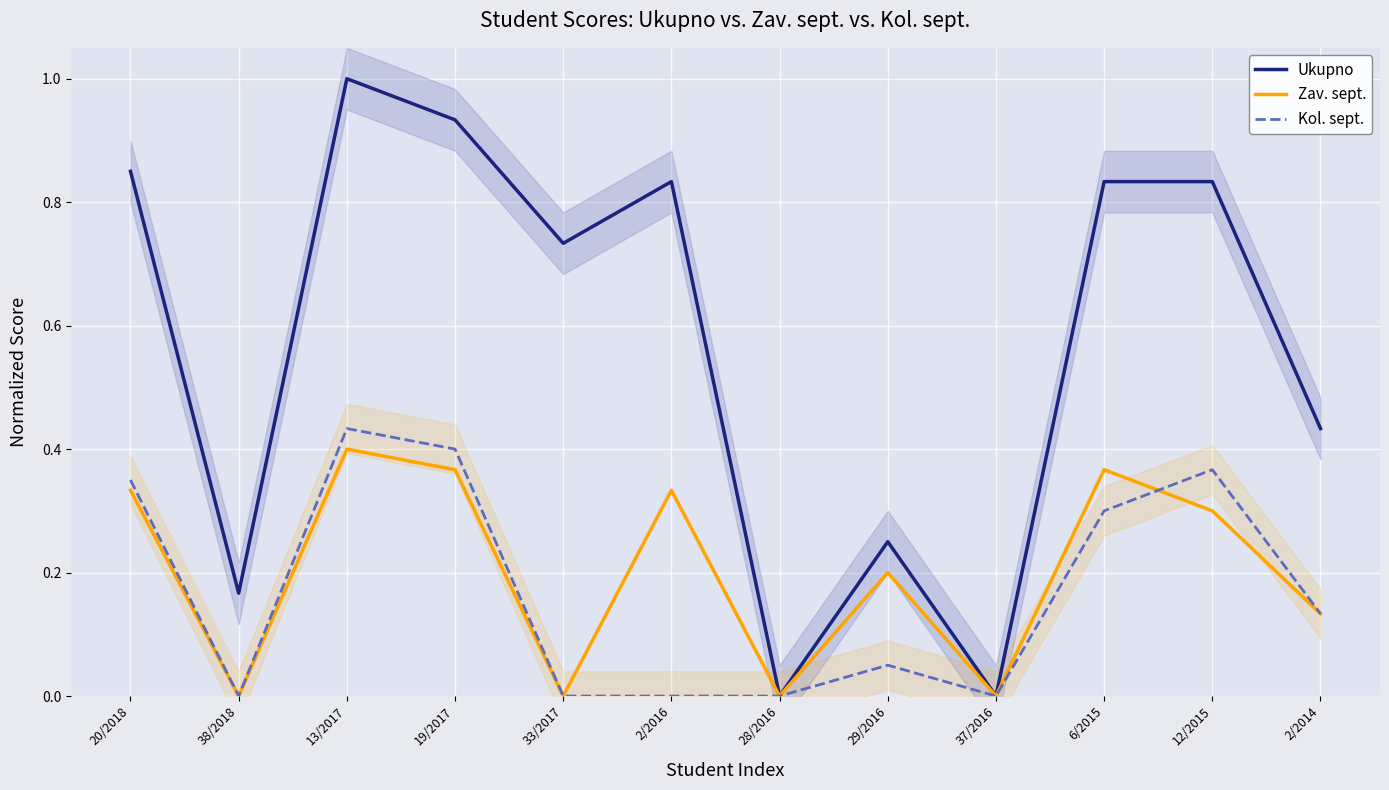

Which label corresponds to the largest value in the chart?

13/2017